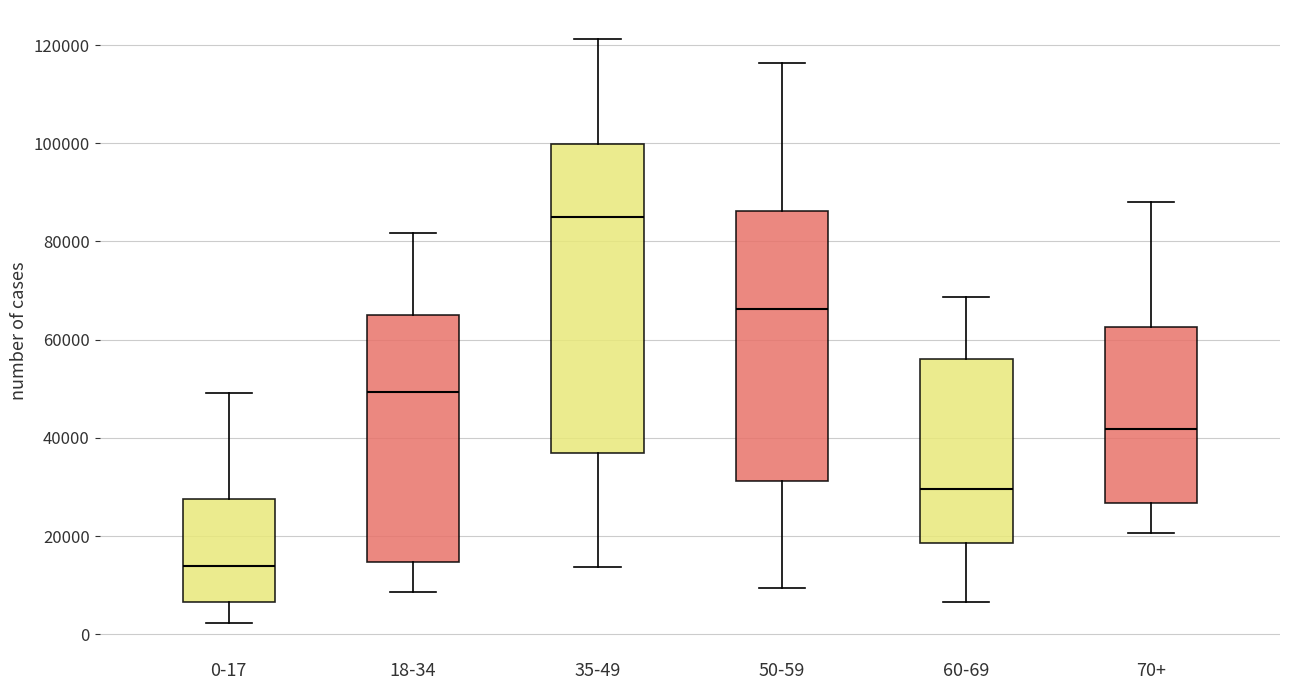

Reading left to right, read every box against the y-axis: the position of its median line, the range the box covers, and the ends of its whiskers. The values are not printed on the chart, so give them approximately, as read against the axis.

0-17: median 14000, box 6000 to 28000, whiskers 2000 to 50000
18-34: median 50000, box 14000 to 66000, whiskers 8000 to 82000
35-49: median 84000, box 36000 to 100000, whiskers 14000 to 122000
50-59: median 66000, box 32000 to 86000, whiskers 10000 to 116000
60-69: median 30000, box 18000 to 56000, whiskers 6000 to 68000
70+: median 42000, box 26000 to 62000, whiskers 20000 to 88000